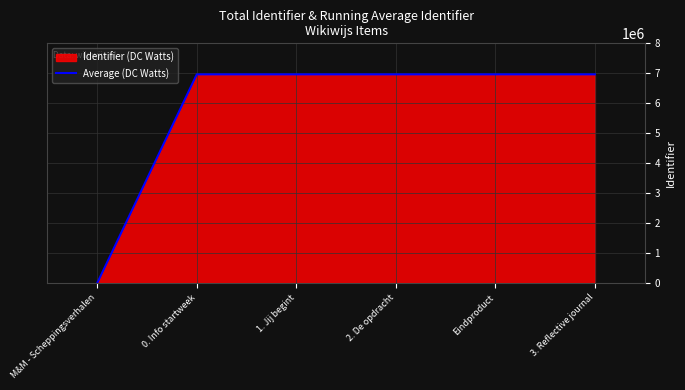

The chart shows a value of 4096533 at 0. Info startweek. True or false?

False